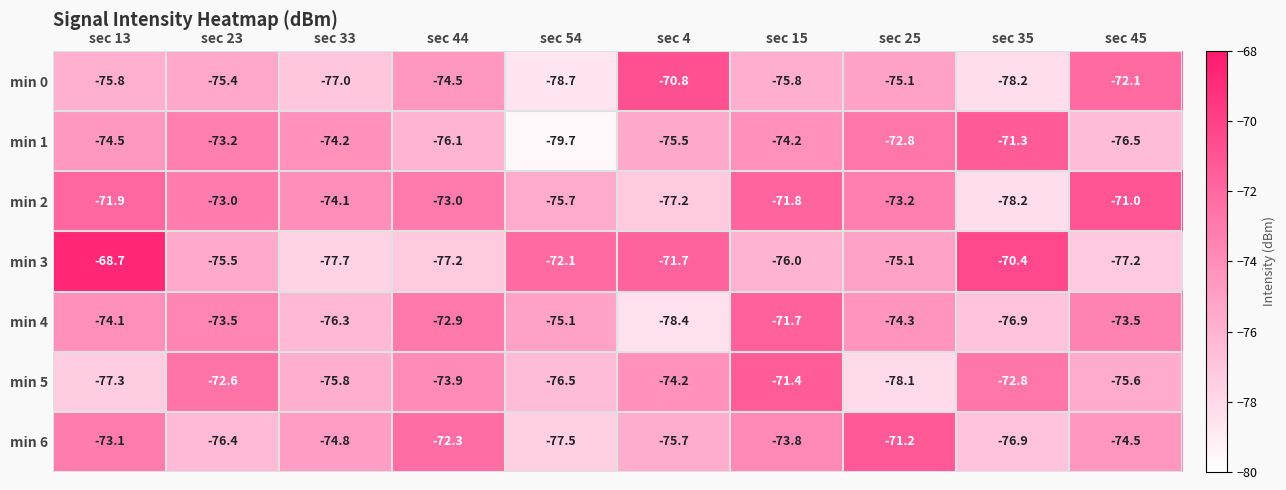

Rank the series by their maximum value, from highest to lowest.

min 3, min 0, min 2, min 6, min 1, min 5, min 4